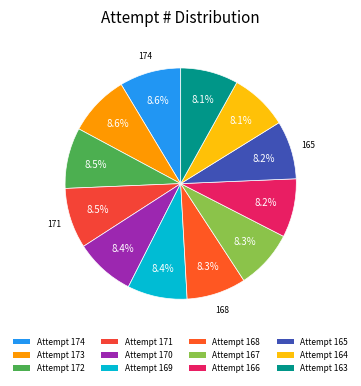

Is there any slice that represents more than half of the pie?

No